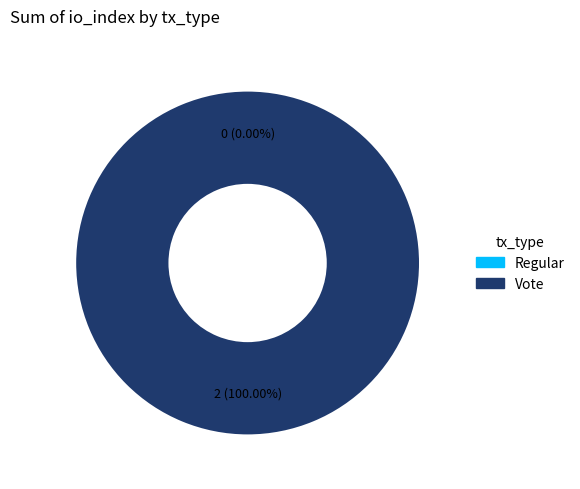

Count the number of slices in the pie.

2